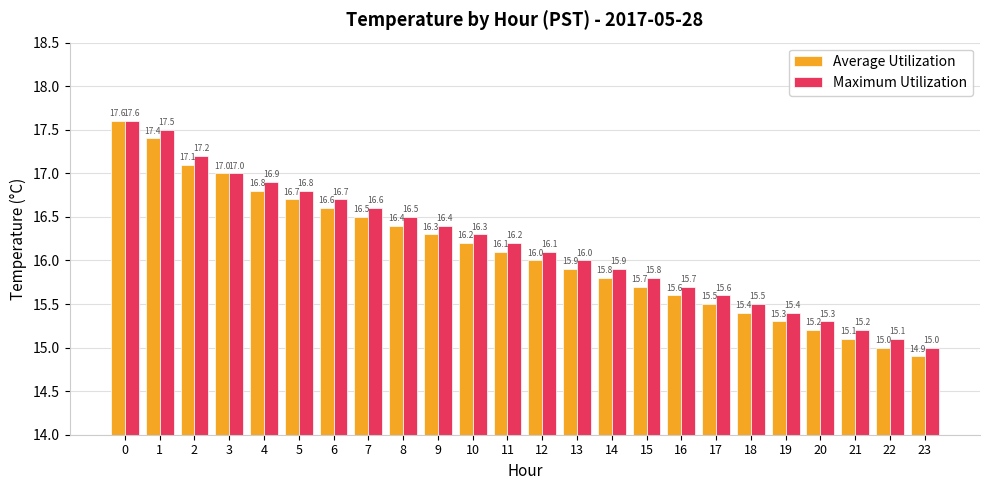

What is the difference between the Average Utilization values at 0 and 5?

0.9